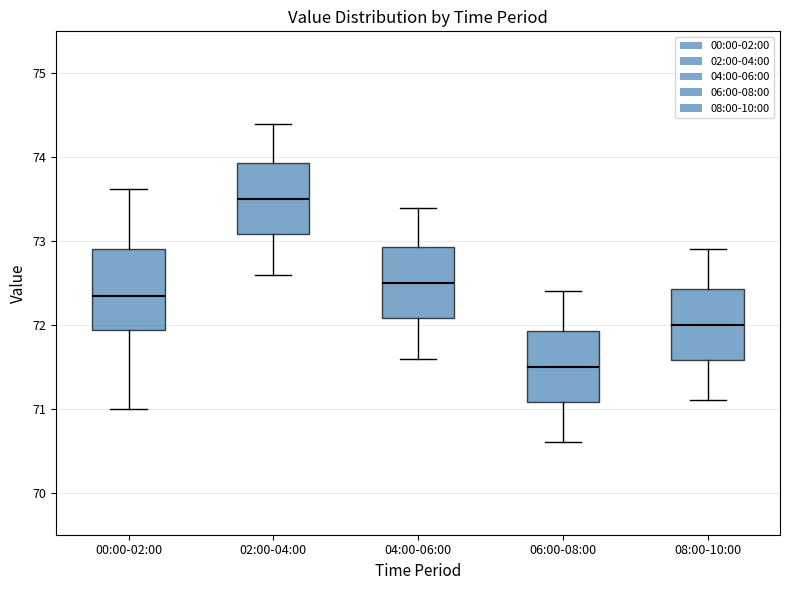

Which box is the tallest, from its lower edge to its upper edge?

00:00-02:00